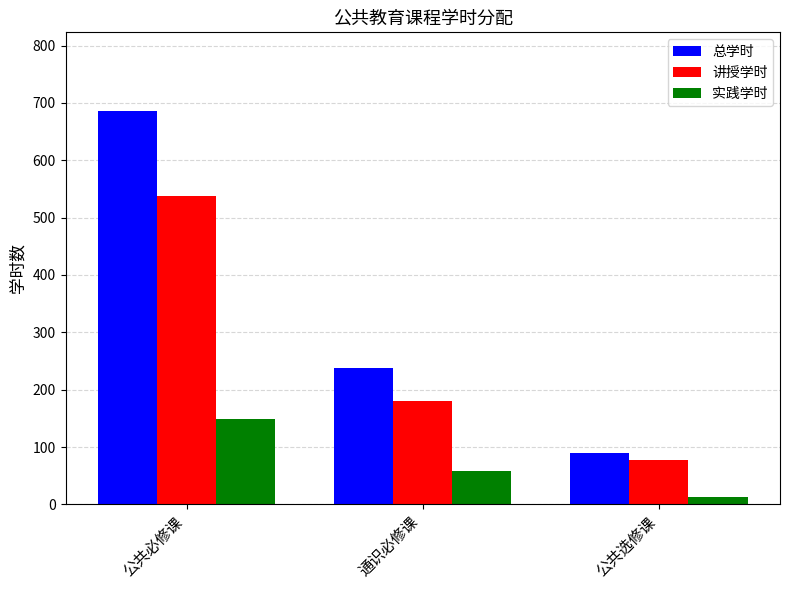

The 总学时 series shows 686 at 公共必修课. True or false?

True